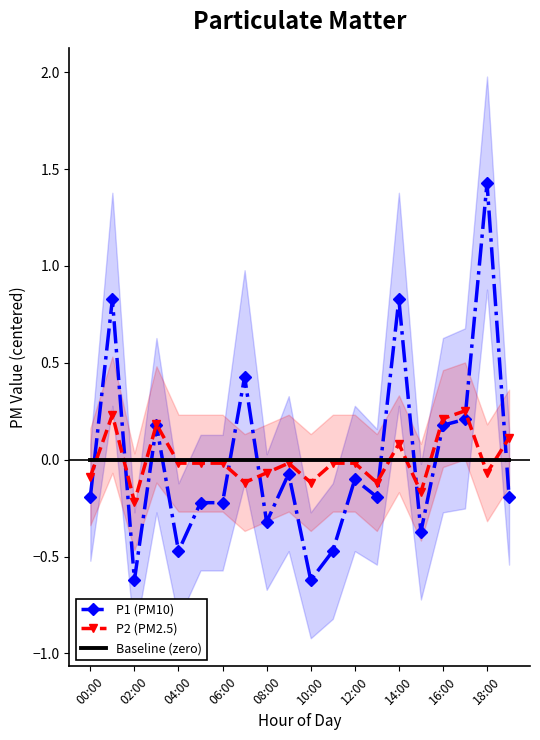

True or false: Baseline (zero) and P1 (PM10) intersect in this chart.

True